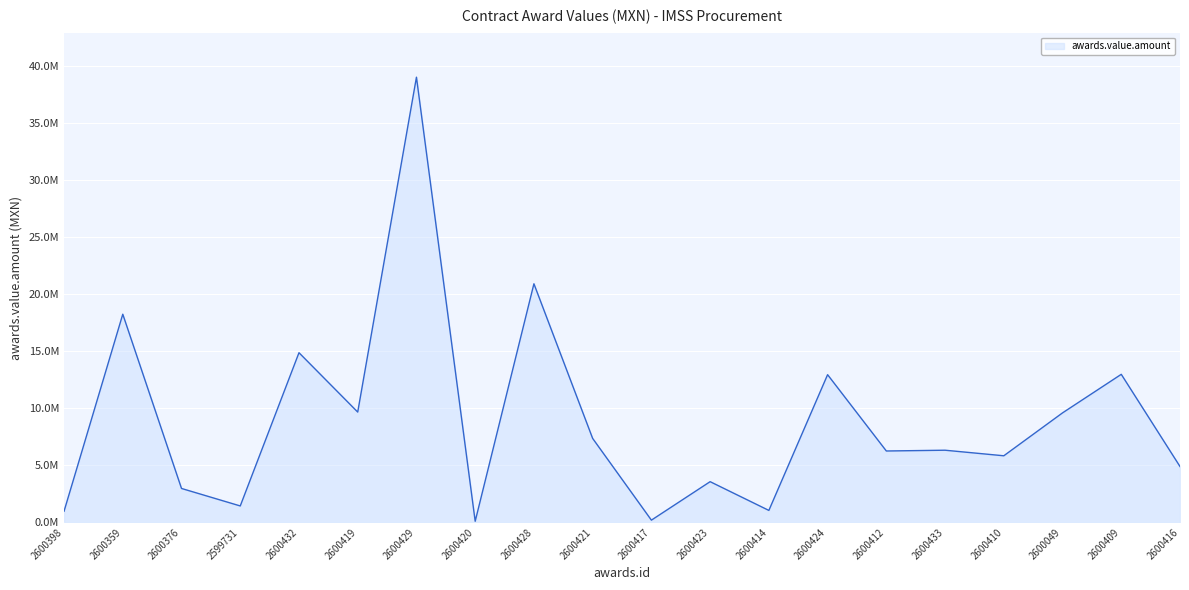

Is this an area chart (filled region under the line)?

Yes